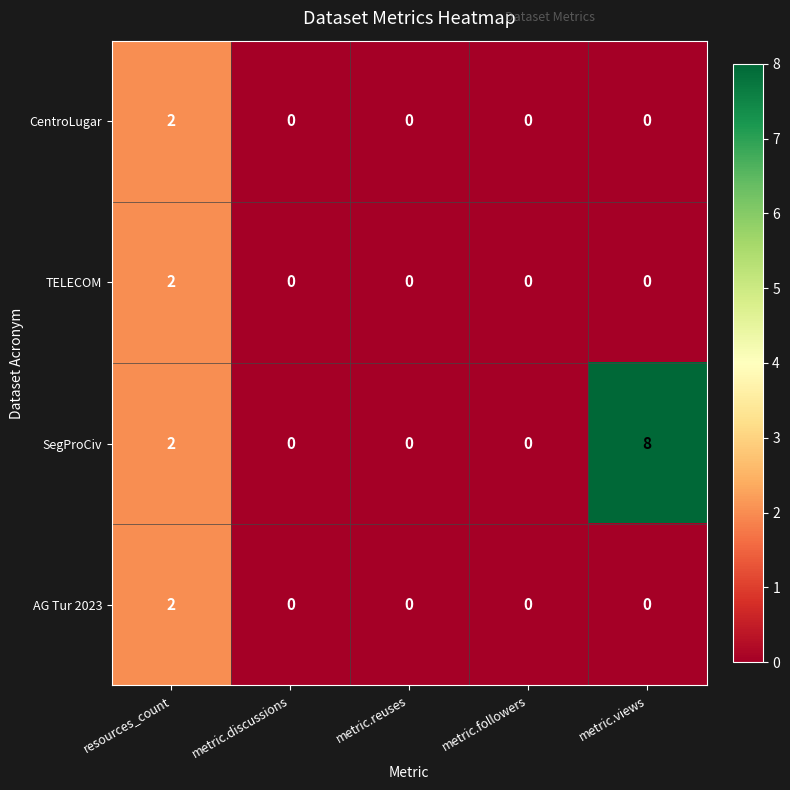

Which series has the widest spread of values?

SegProCiv